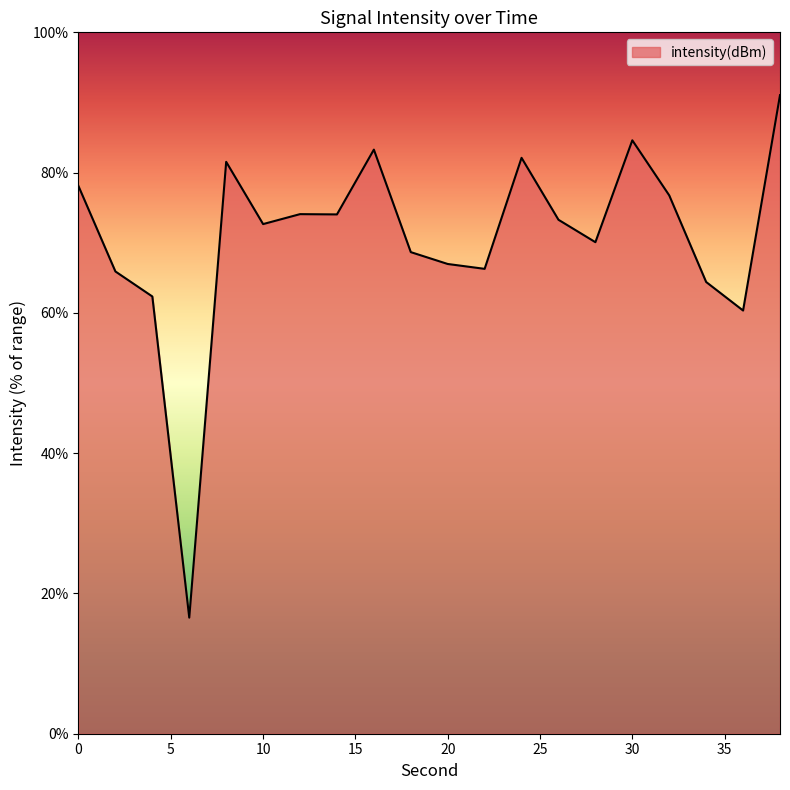

What is the difference between the maximum and minimum values?

74.5